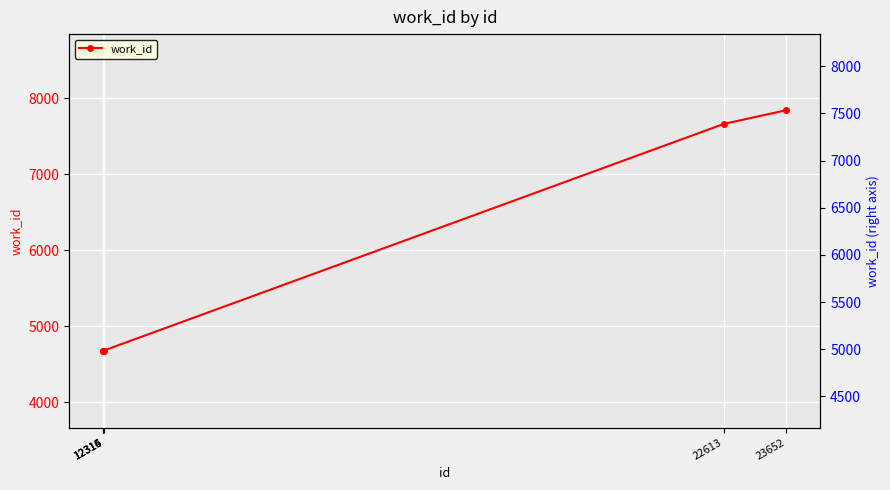

The work_id series shows 1707 at 22613. True or false?

False